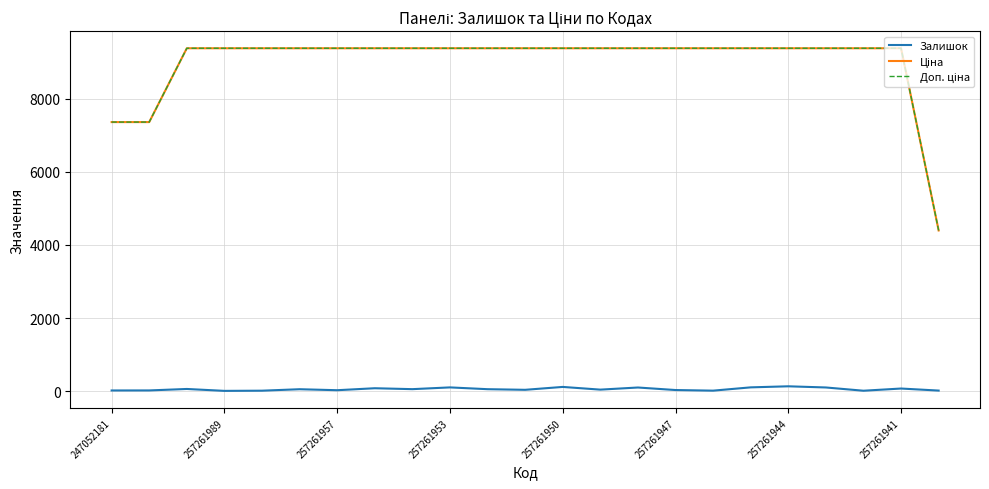

Count the number of data series in this chart.

3